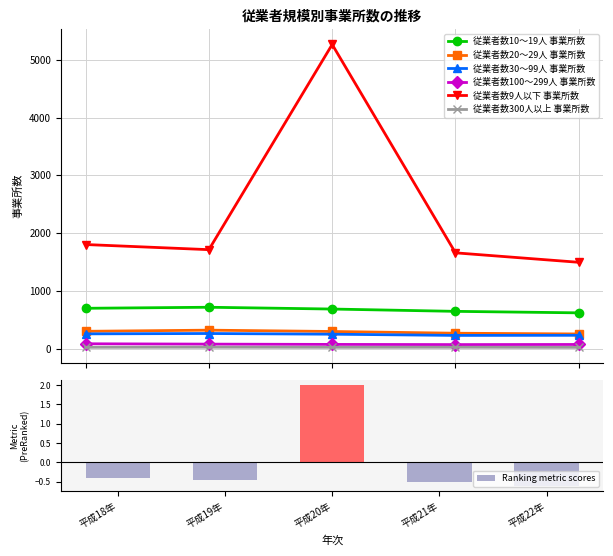

What is the difference between the maximum and minimum values in the 従業者数300人以上 事業所数 series?

3